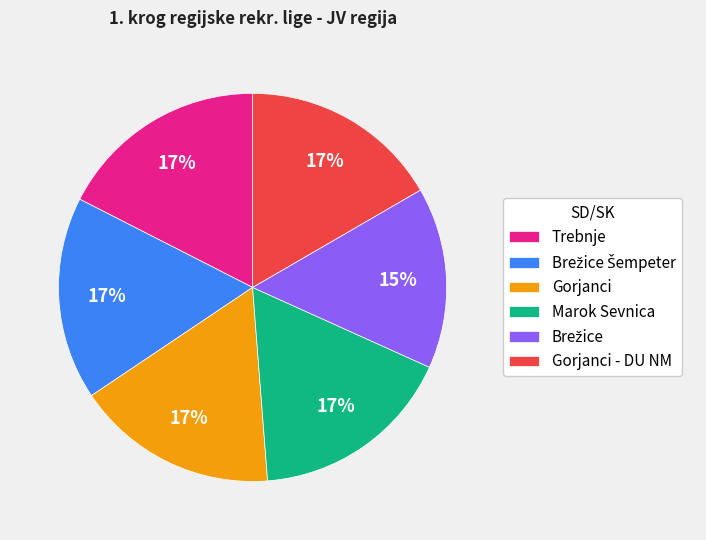

Is the sum of Gorjanci and Trebnje greater than half?

No